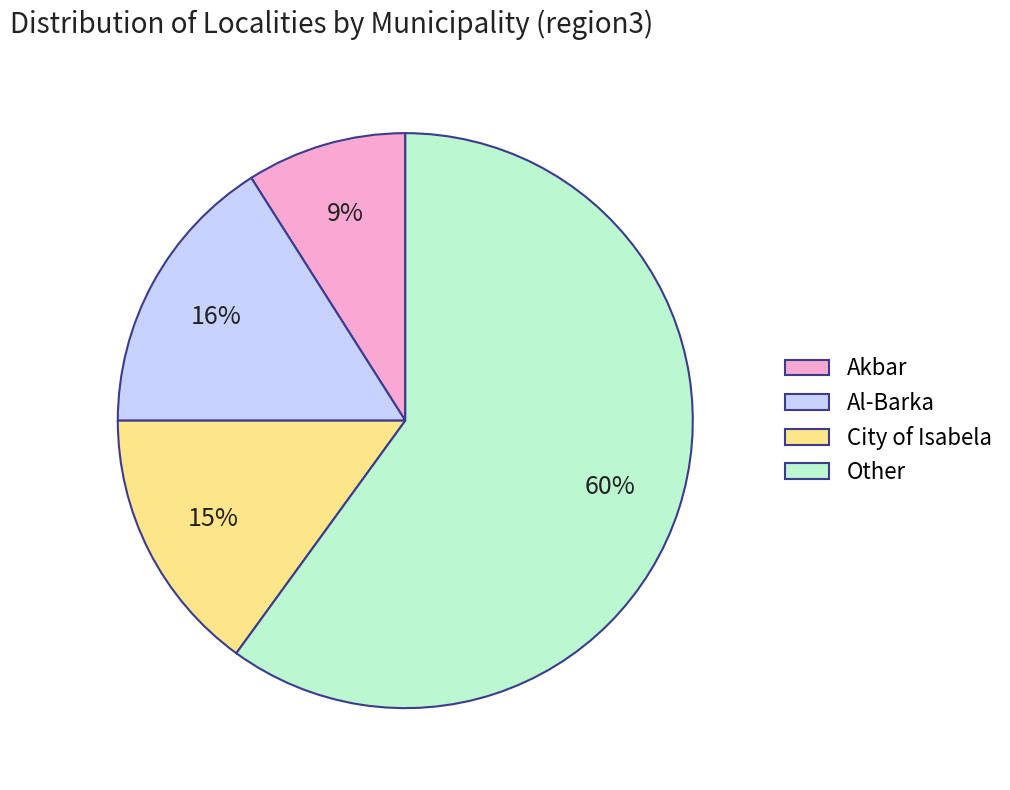

Which category has the smallest portion of the pie?

Akbar